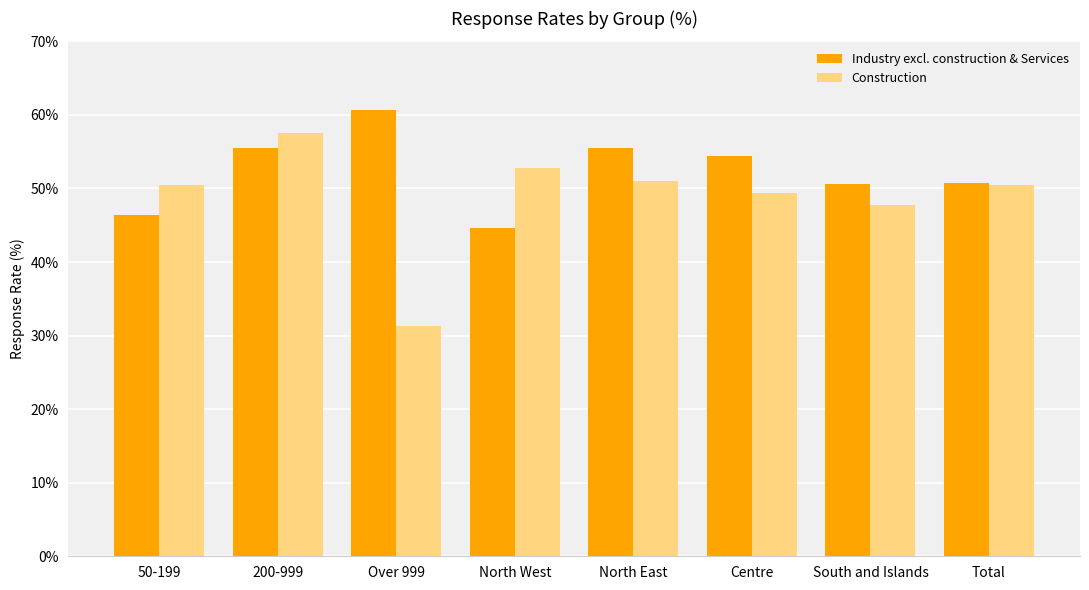

Rank the series by their maximum value, from highest to lowest.

Industry excl. construction & Services, Construction